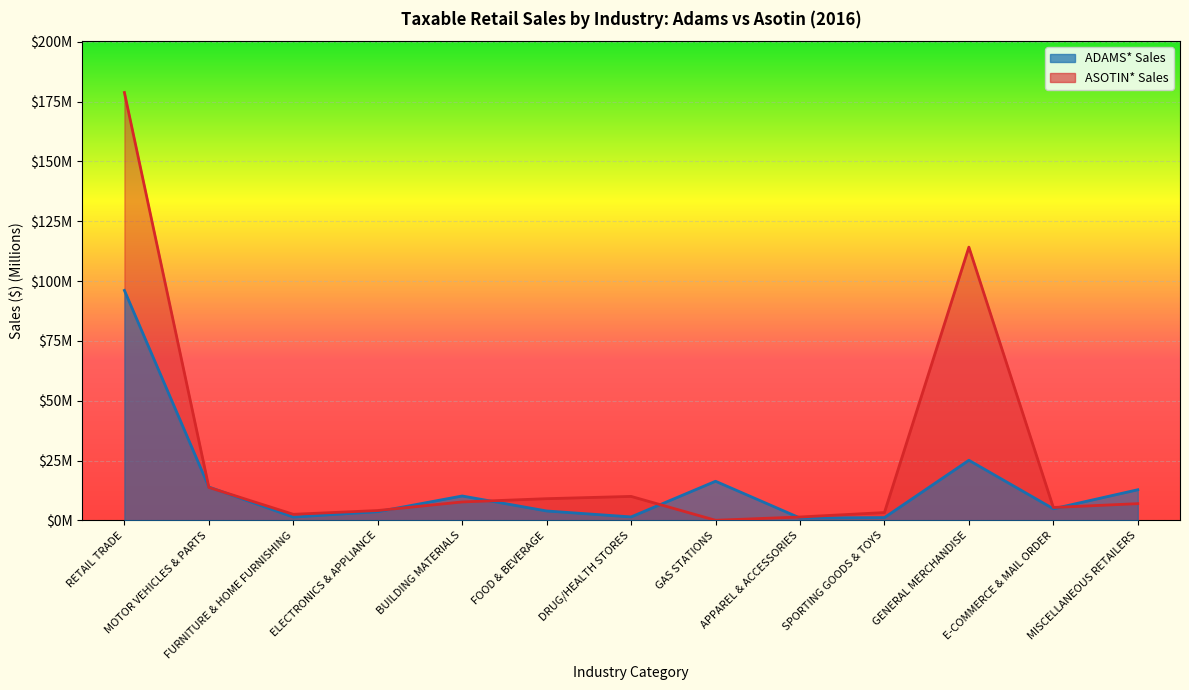

How many data points does each series have?

13